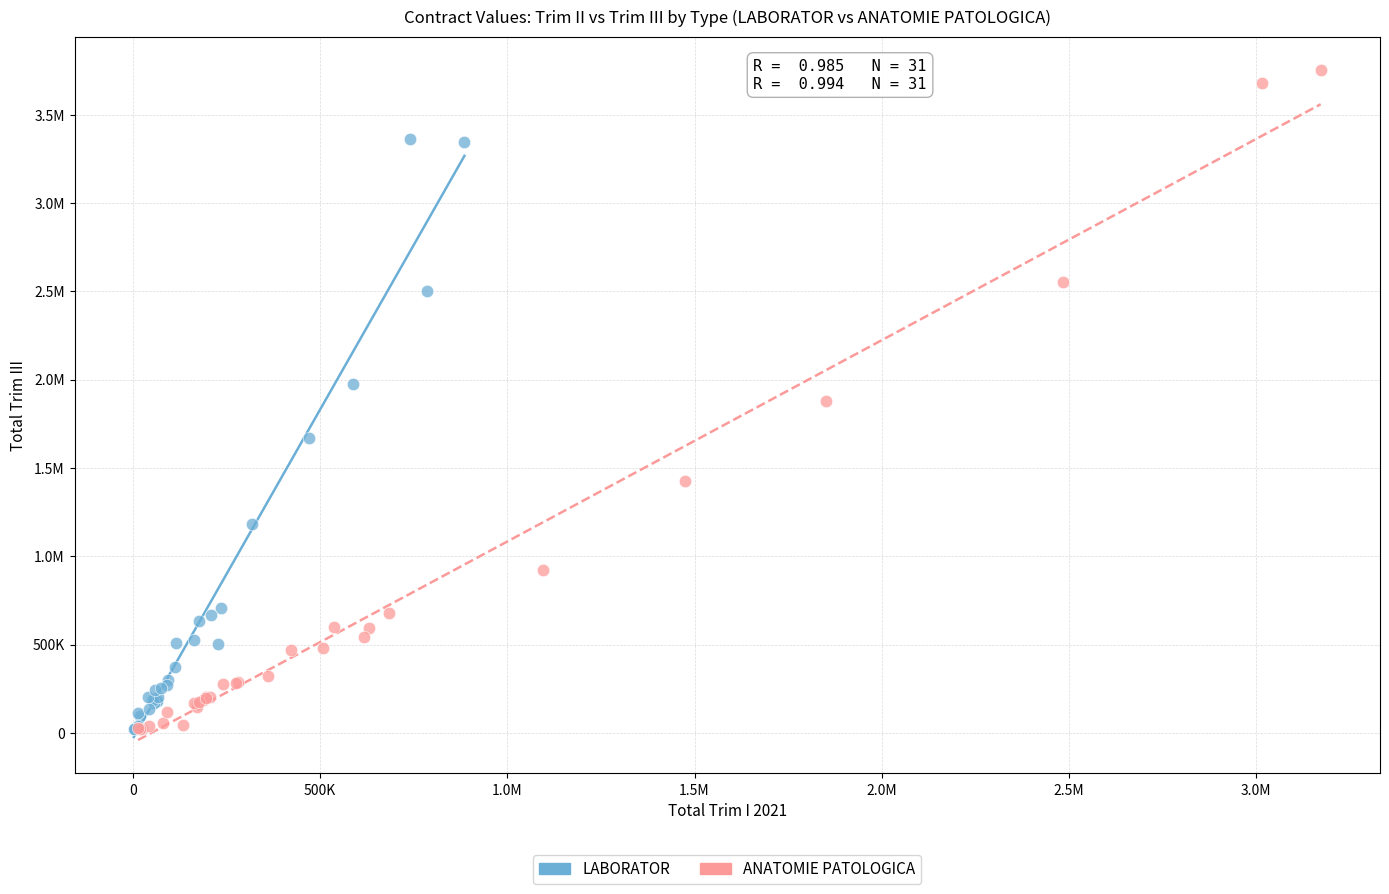

What are all the series names shown in the legend?

LABORATOR, ANATOMIE PATOLOGICA